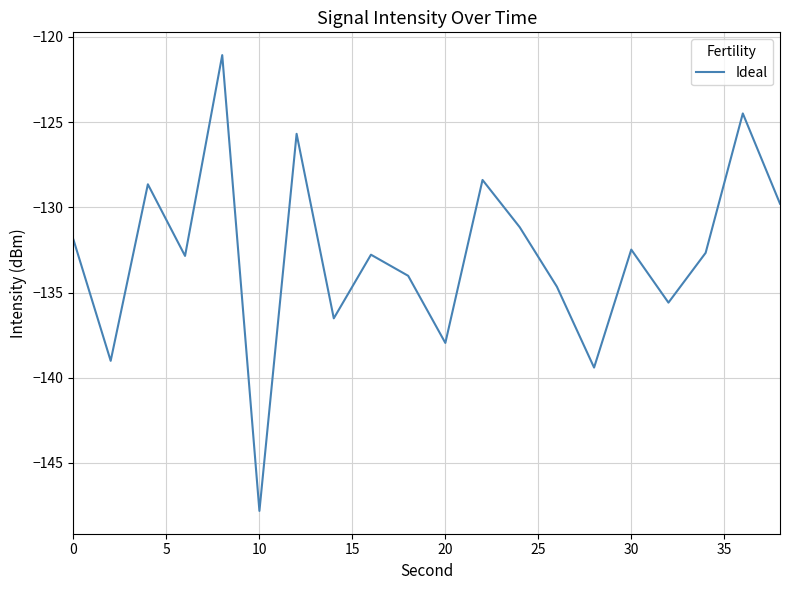

What is the maximum value shown in the chart?

-121.1